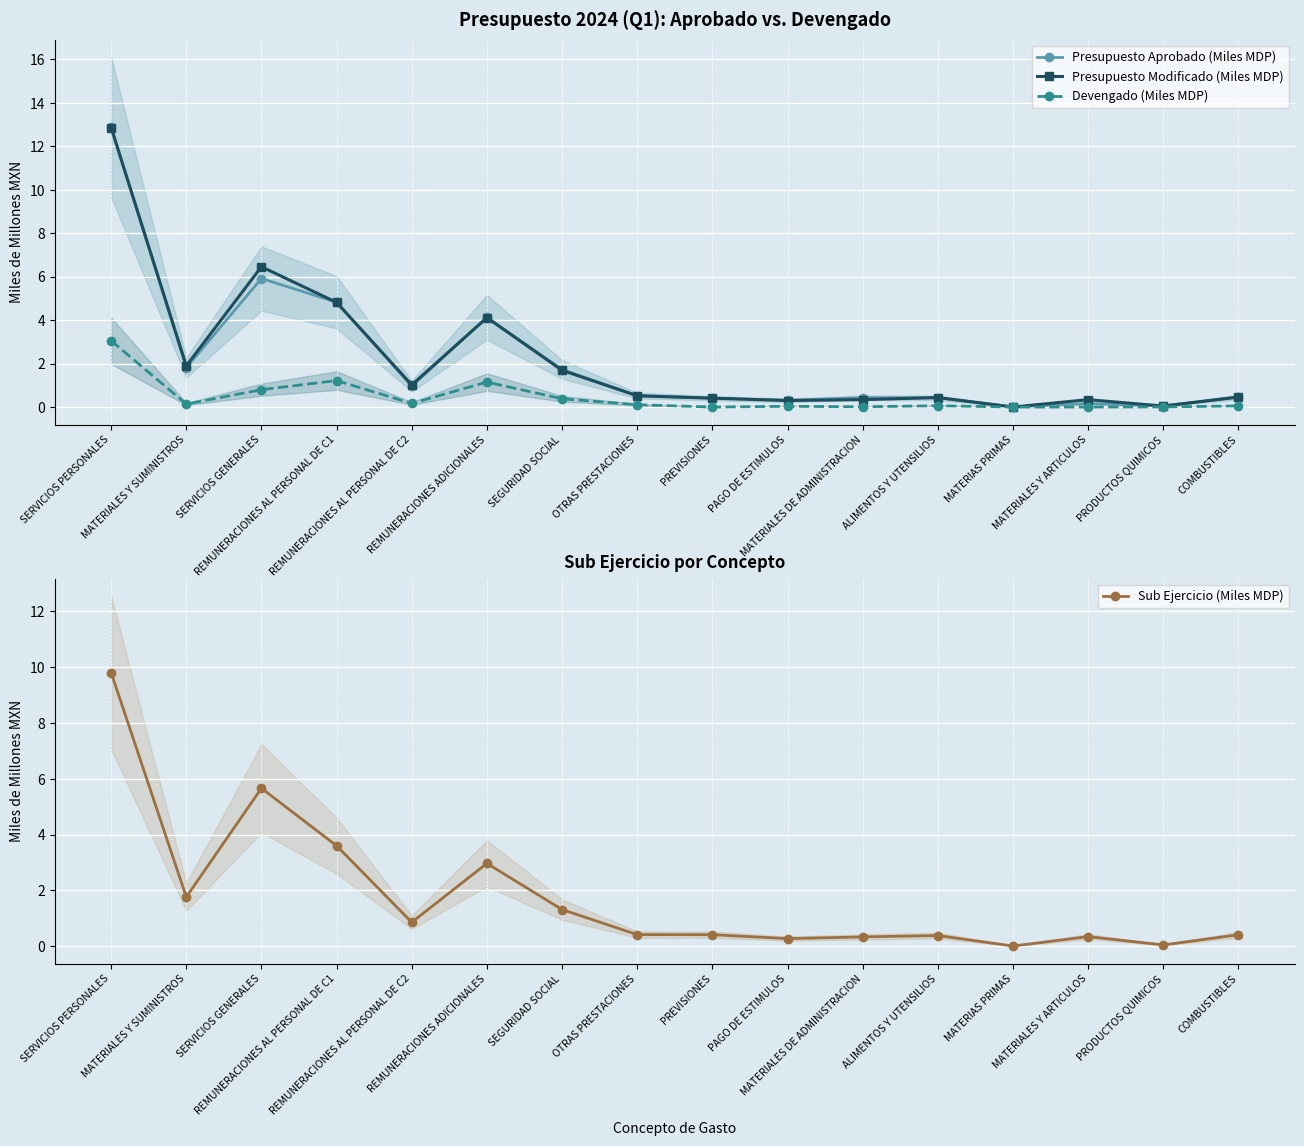

What is the label of the 9th point from the right?

OTRAS PRESTACIONES